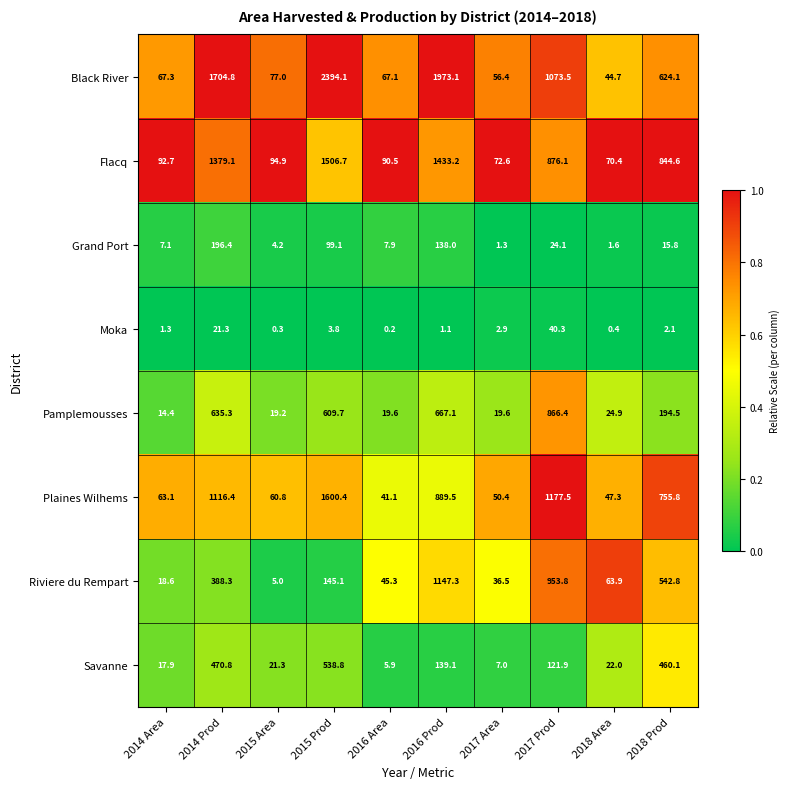

What value does the Flacq series have at 2016 Area?

90.5